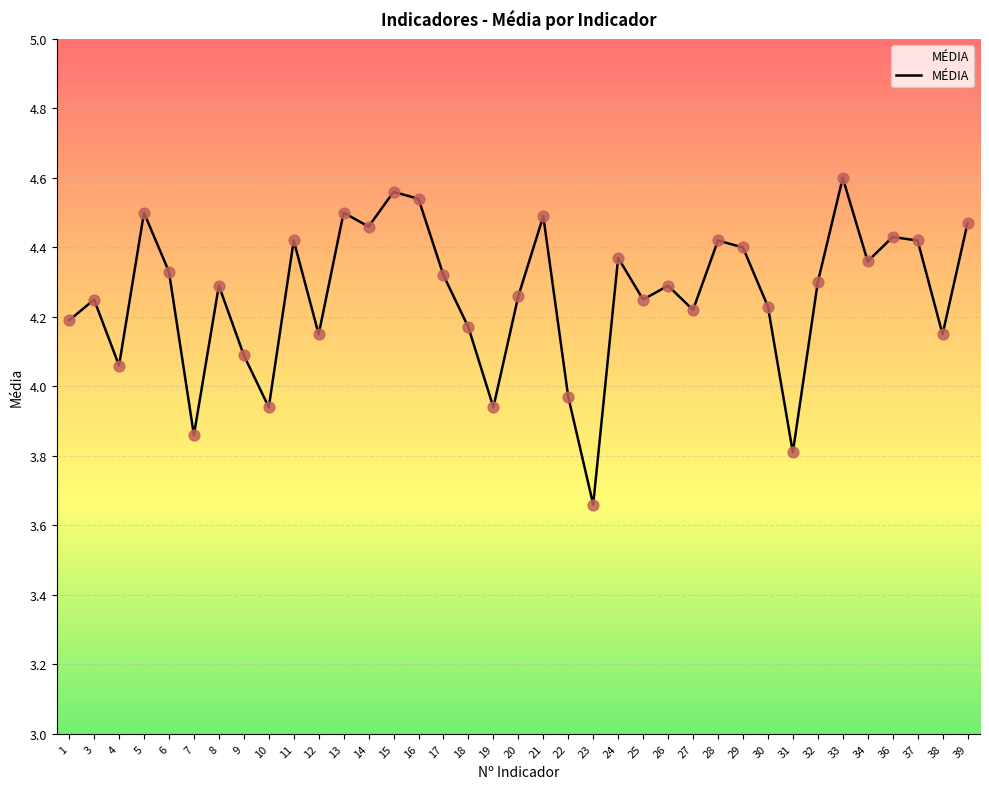

Between 5 and 20, which is larger?

5